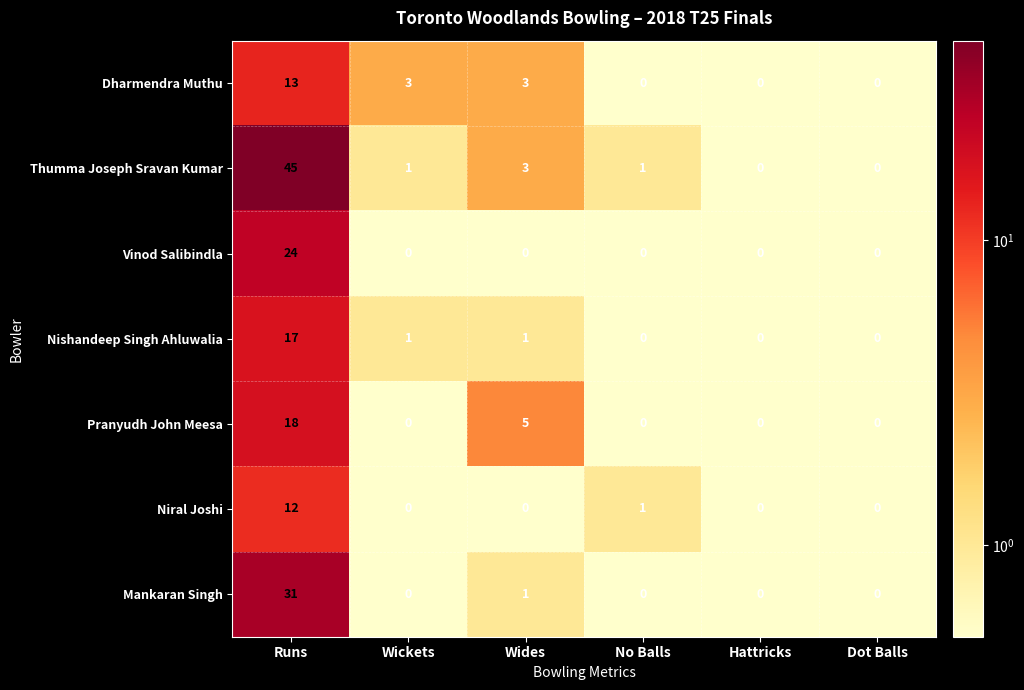

What is the spread (max minus min) of values at Wides?

5